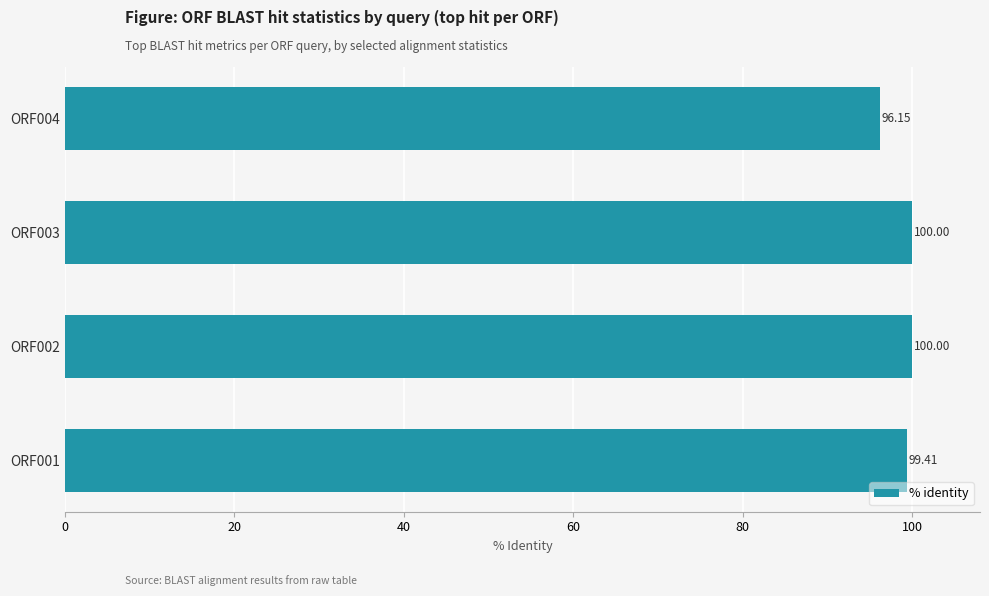

What is the minimum value shown in the chart?

96.2